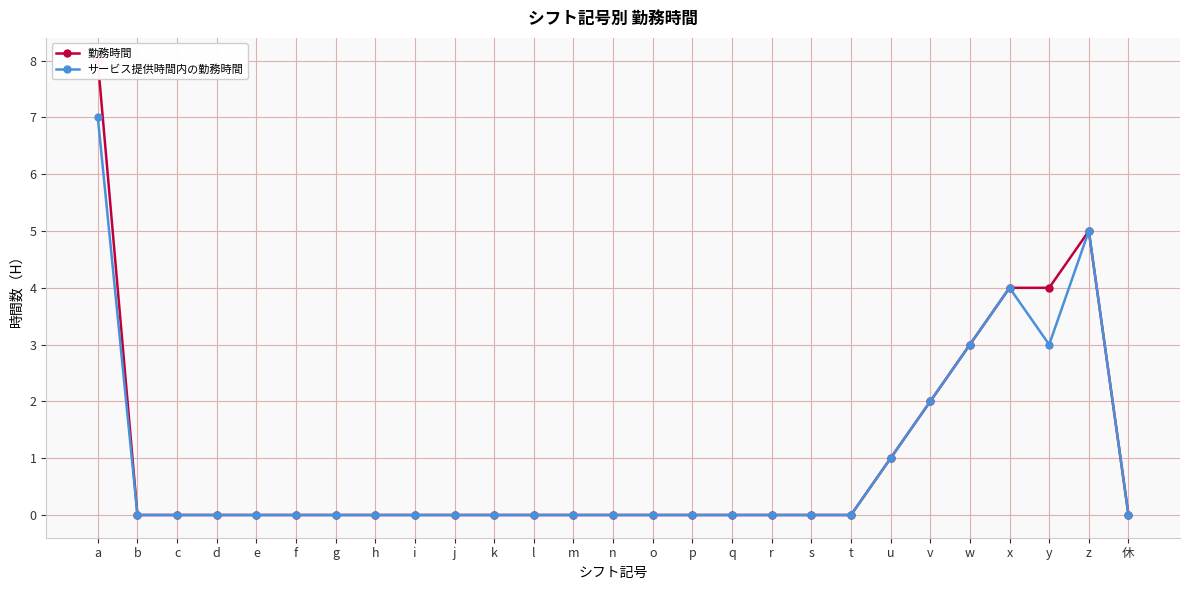

List the series in order of their peak value, lowest first.

サービス提供時間内の勤務時間, 勤務時間